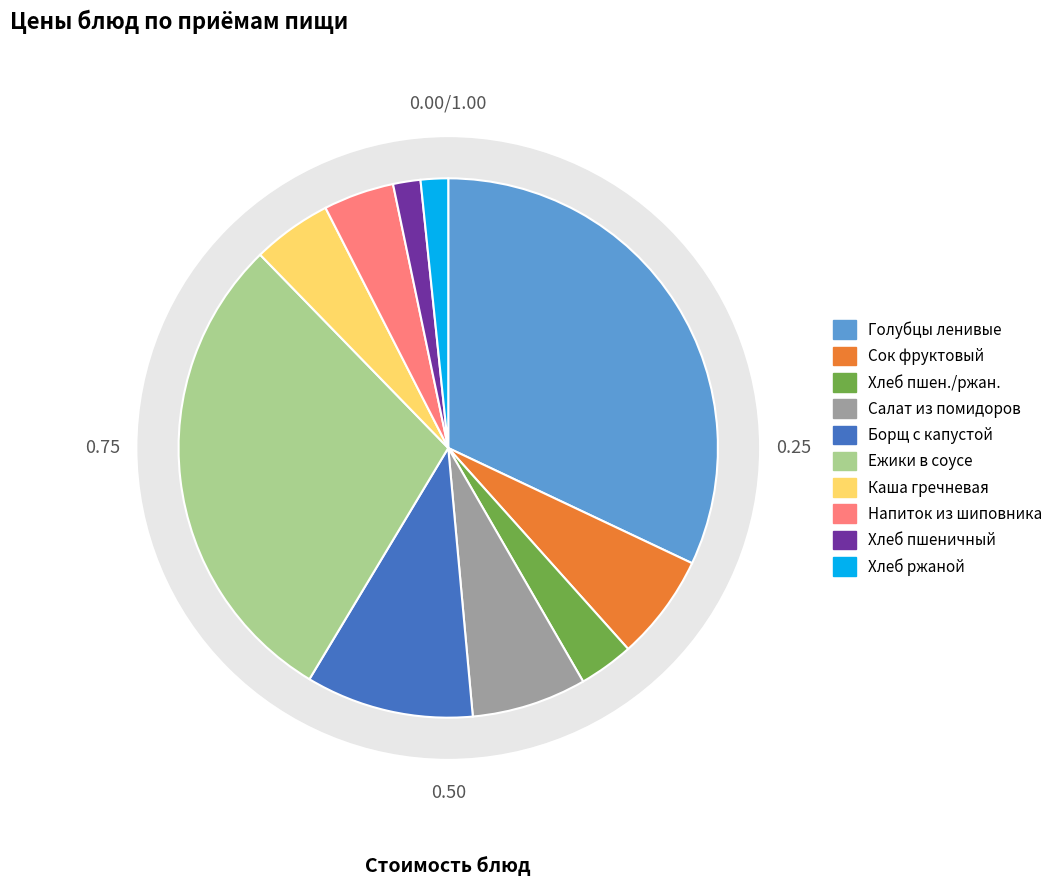

Rank the categories by value from highest to lowest.

Голубцы ленивые с соусом, Ежики в соусе, Борщ с капустой и картофелем, Салат из свежих помидоров, Сок фруктовый, Каша гречневая рассыпчатая, Напиток из шиповника, Хлеб пшеничный/ржаной, Хлеб пшеничный, Хлеб ржаной